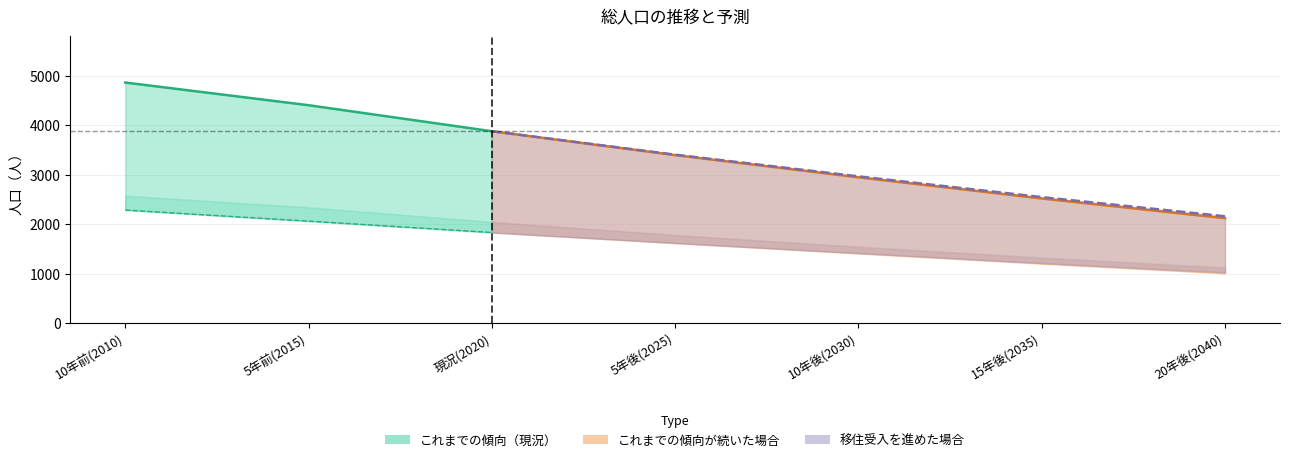

How many 女性_傾向 values are between 1318 and 2344?

5